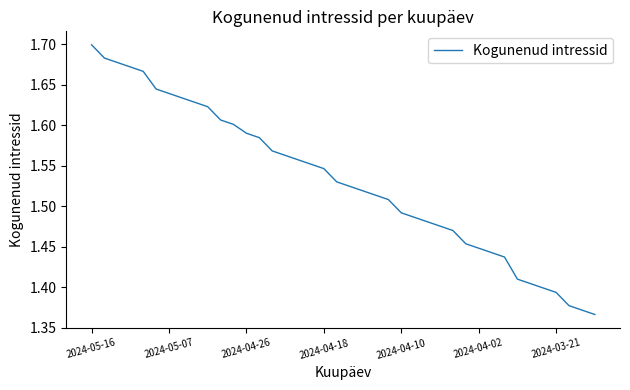

What is the difference between the maximum and minimum values?

0.3